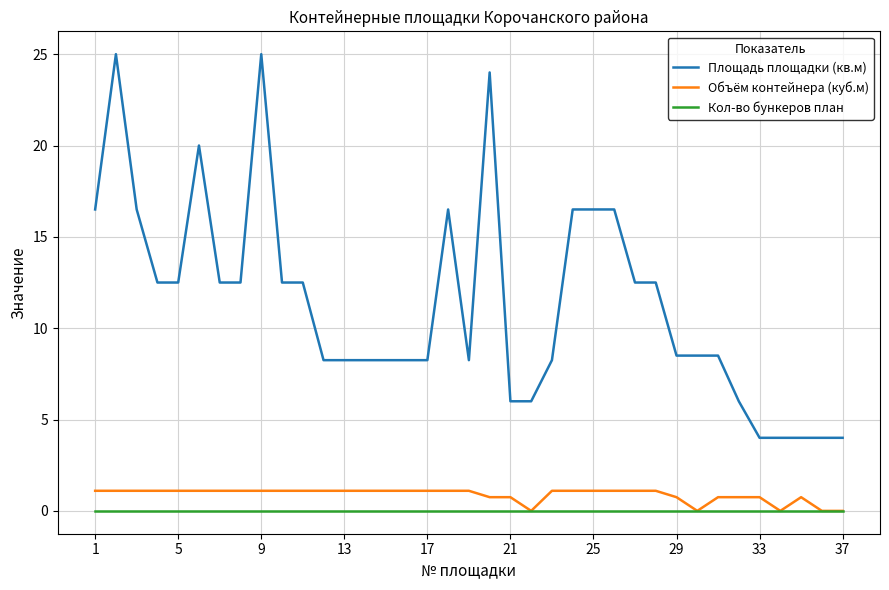

Which series has the largest total across all categories?

Площадь площадки (кв.м)